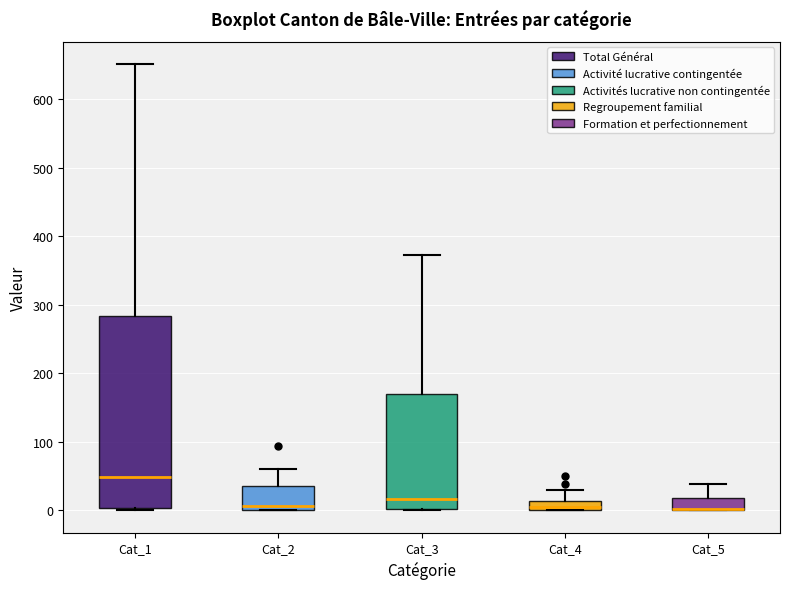

Which box is the tallest, from its lower edge to its upper edge?

Cat_1